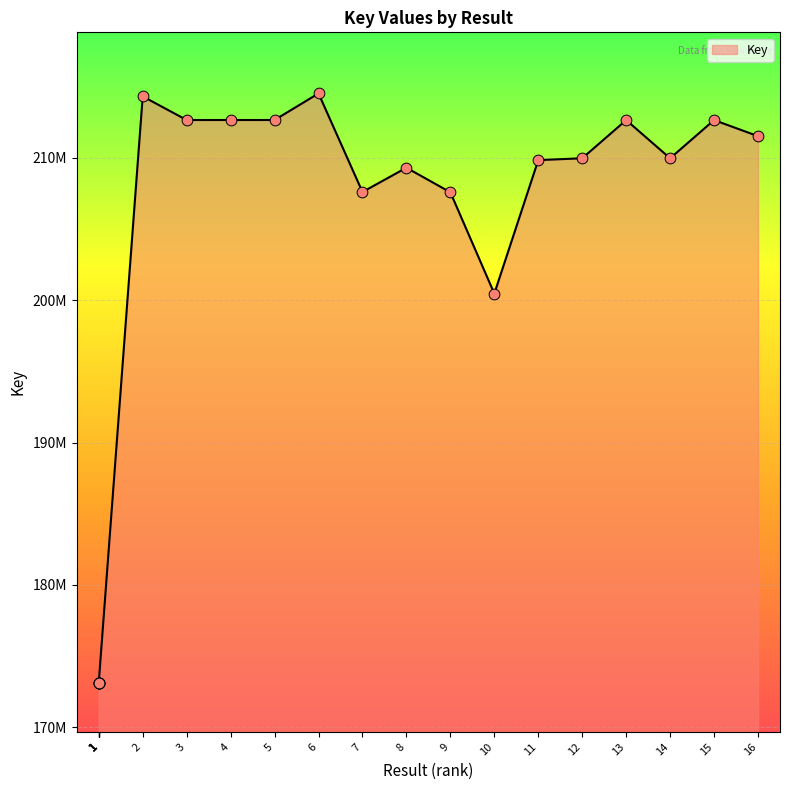

Approximately how many times larger is the value at 1 compared to 6?

0.8